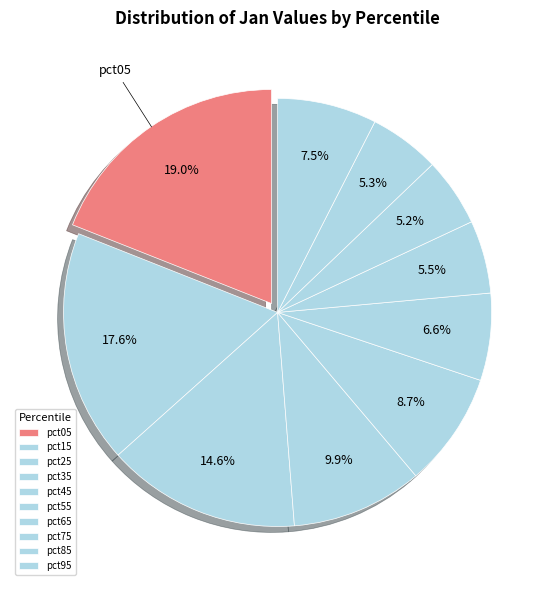

How many segments does this pie chart have?

10